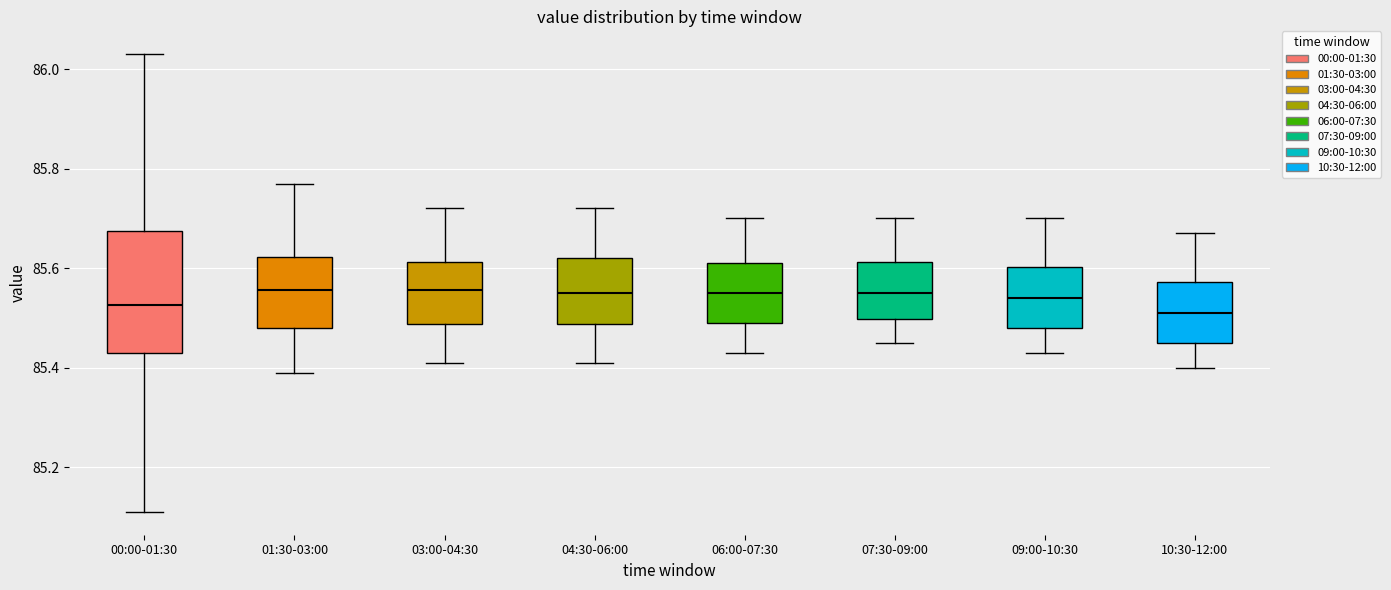

Which box is the tallest, from its lower edge to its upper edge?

00:00-01:30